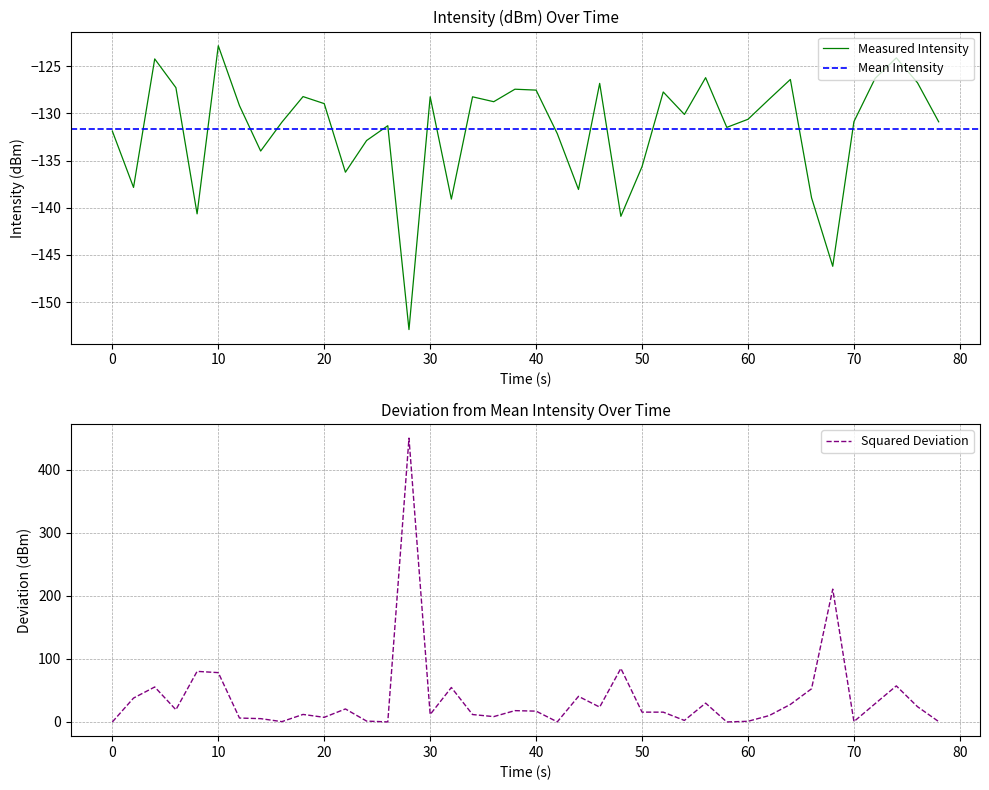

Reading left to right, list all the values displayed in this chart.

-131.9	-137.8	-124.2	-127.3	-140.6	-122.8	-129.2	-134.0	-130.9	-128.2	-129.0	-136.2	-132.9	-131.3	-152.9	-128.2	-139.1	-128.2	-128.8	-127.4	-127.5	-132.1	-138.1	-126.8	-140.9	-135.6	-127.7	-130.1	-126.2	-131.5	-130.6	-128.5	-126.4	-138.9	-146.2	-130.9	-126.3	-124.1	-126.8	-130.9